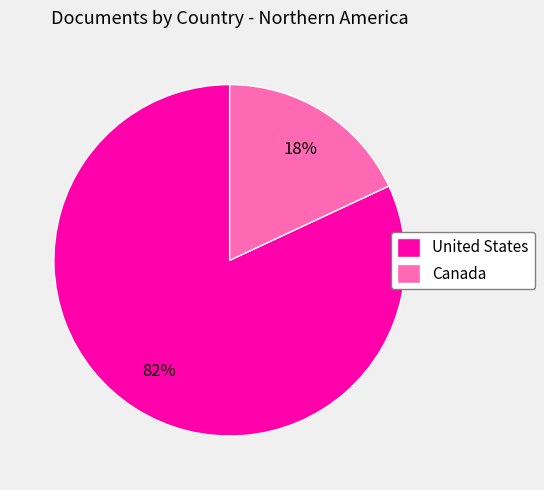

Rank the categories by value from lowest to highest.

Canada, United States